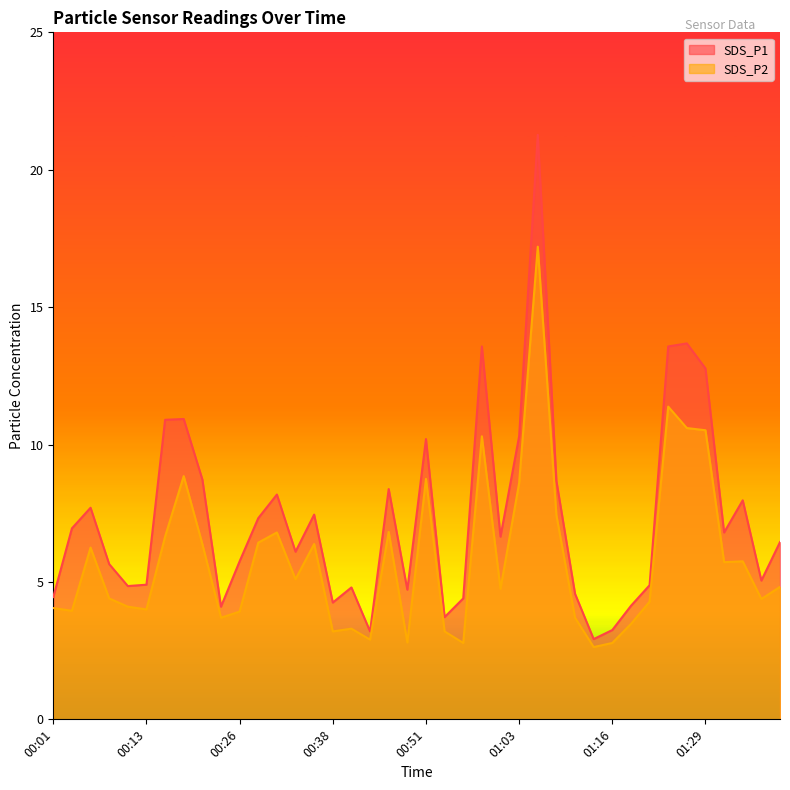

At which label is SDS_P2 closest to 9?

00:18